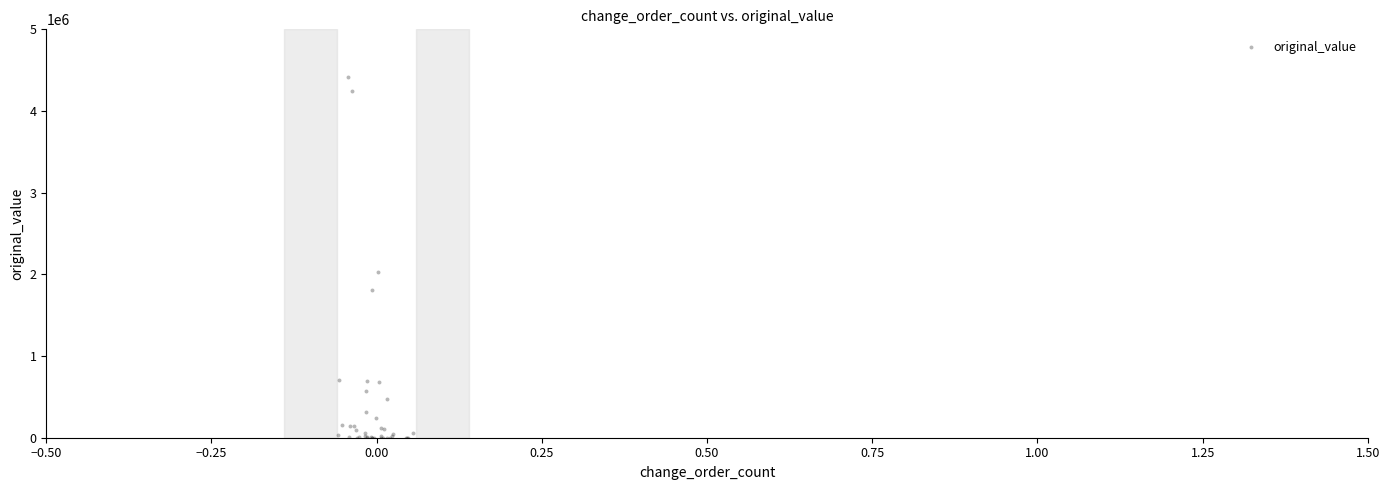

What Y value in the scatter plot is closest to 2209862?

2026390.2